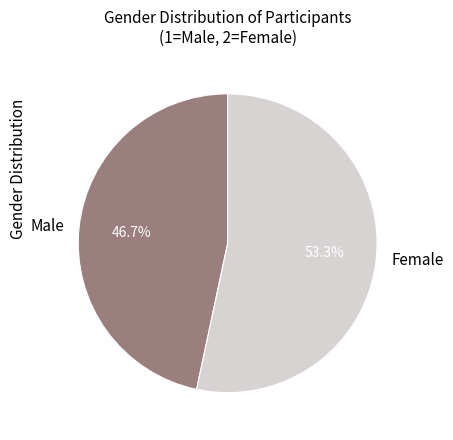

What is the ratio of the value at Male to the value at Female?

0.9